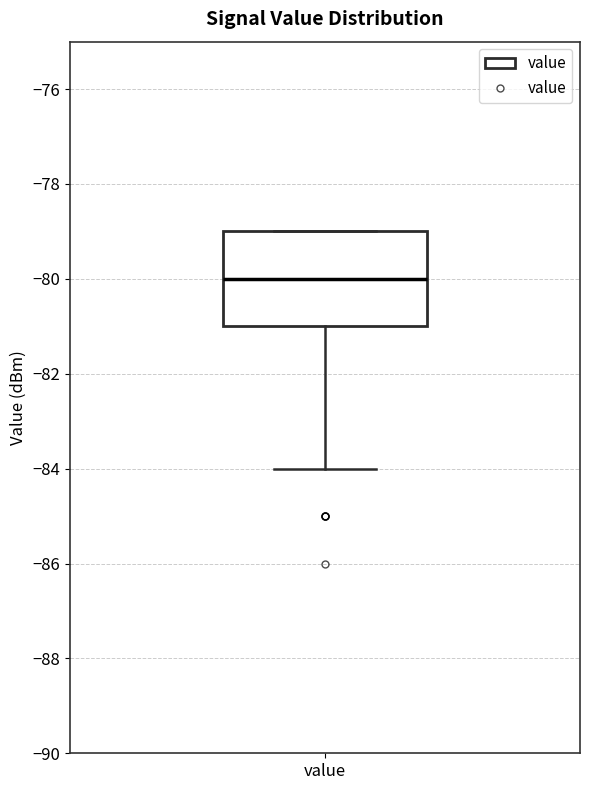

Transcribe this box plot: give where the median line is, the range the box spans, and where the two whiskers end, as read against the y-axis. The values are not printed on the chart, so give them approximately, as read against the axis.

median -80, box -81 to -79, whiskers -84 to -79